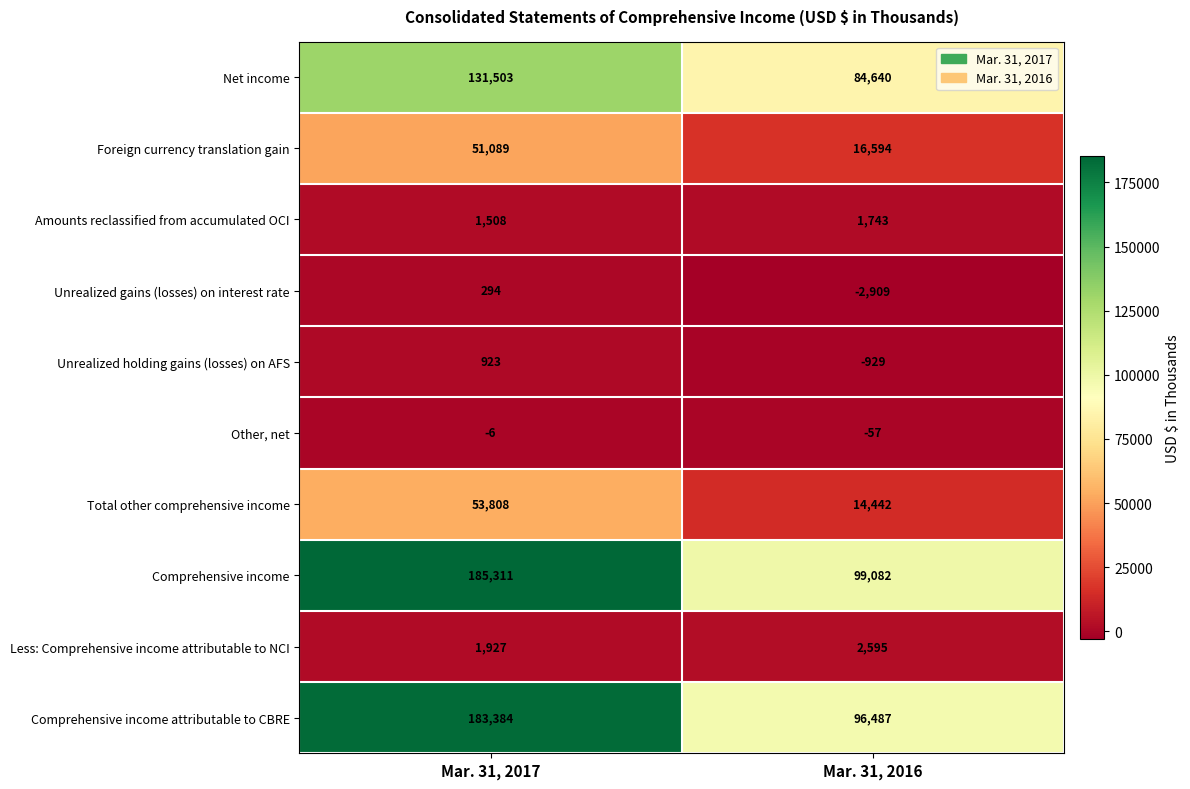

What is the smallest value displayed?

-2909